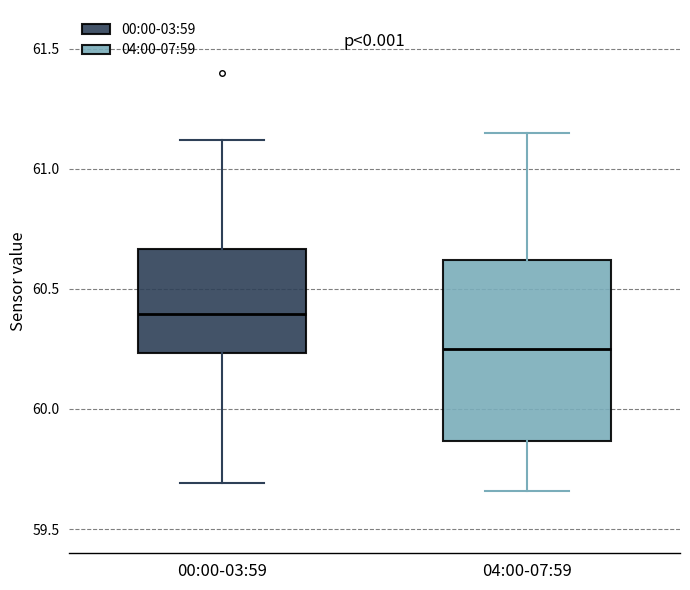

Where does the upper whisker of the box for 00:00-03:59 end on the y-axis? The values are not printed on the chart, so give them approximately, as read against the axis.

61.10